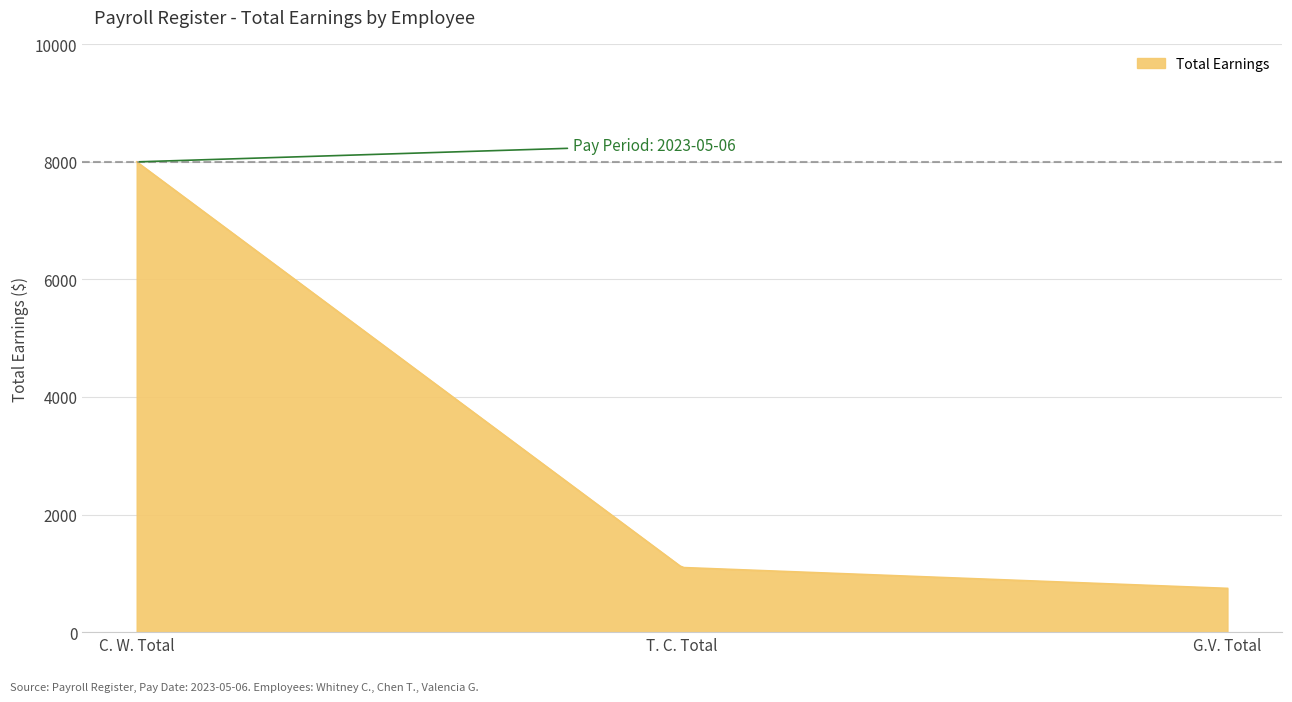

What is the difference between the maximum and minimum values?

7256.0